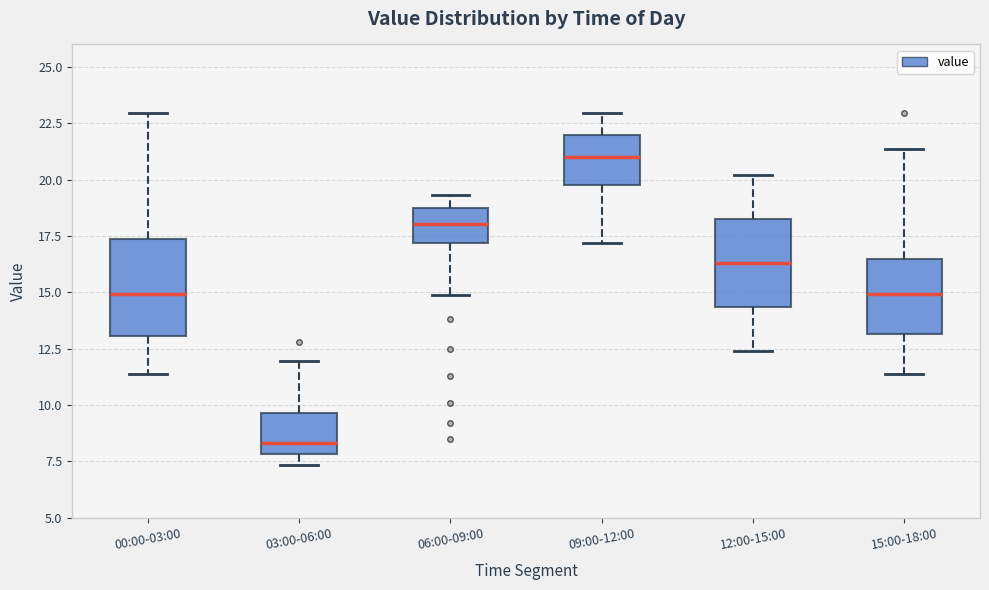

Reading left to right, read every box against the y-axis: the position of its median line, the range the box covers, and the ends of its whiskers. The values are not printed on the chart, so give them approximately, as read against the axis.

00:00-03:00: median 15.0, box 13.0 to 17.5, whiskers 11.5 to 23.0
03:00-06:00: median 8.5, box 8.0 to 9.5, whiskers 7.5 to 12.0
06:00-09:00: median 18.0, box 17.0 to 18.5, whiskers 15.0 to 19.5
09:00-12:00: median 21.0, box 20.0 to 22.0, whiskers 17.0 to 23.0
12:00-15:00: median 16.5, box 14.5 to 18.5, whiskers 12.5 to 20.0
15:00-18:00: median 15.0, box 13.0 to 16.5, whiskers 11.5 to 21.5